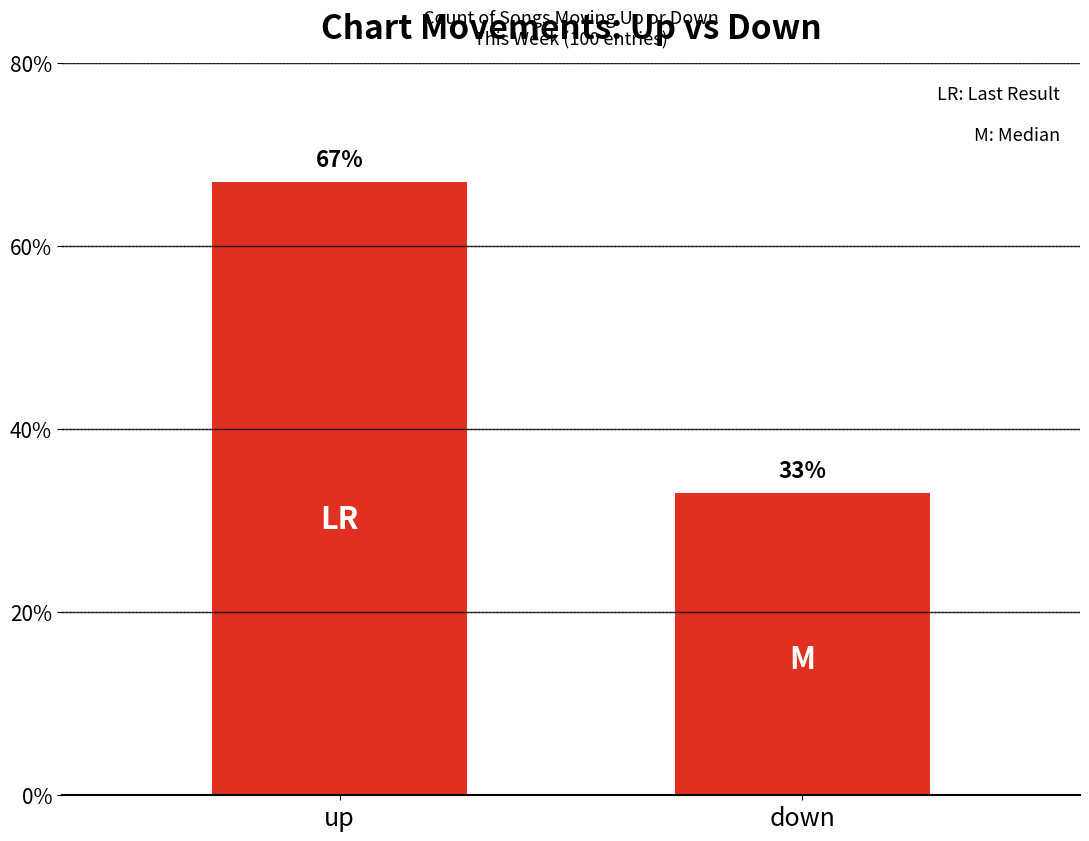

At which category does the chart reach its peak across all series?

up